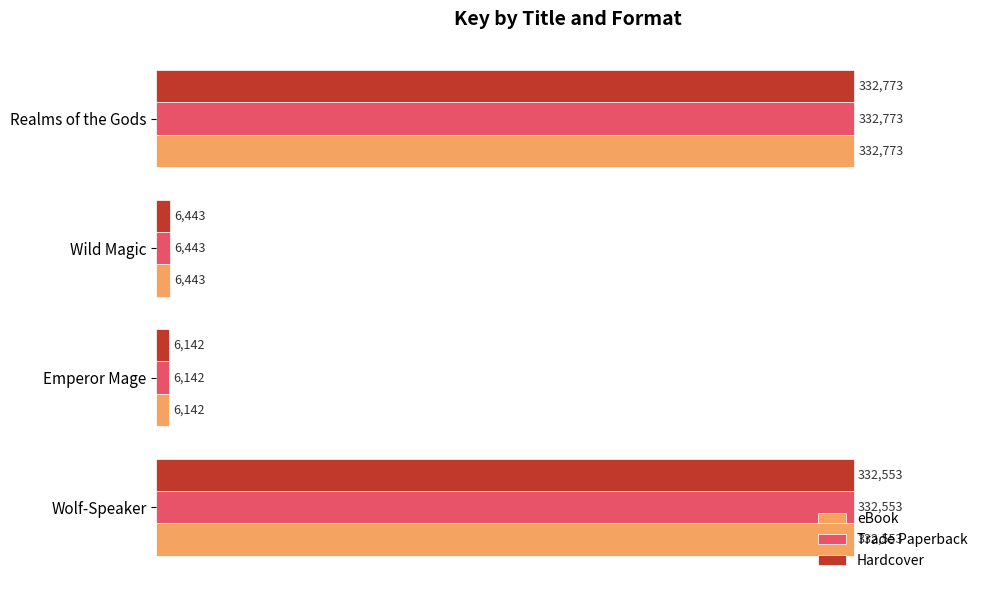

What is the difference between the maximum and minimum values in the eBook series?

326631